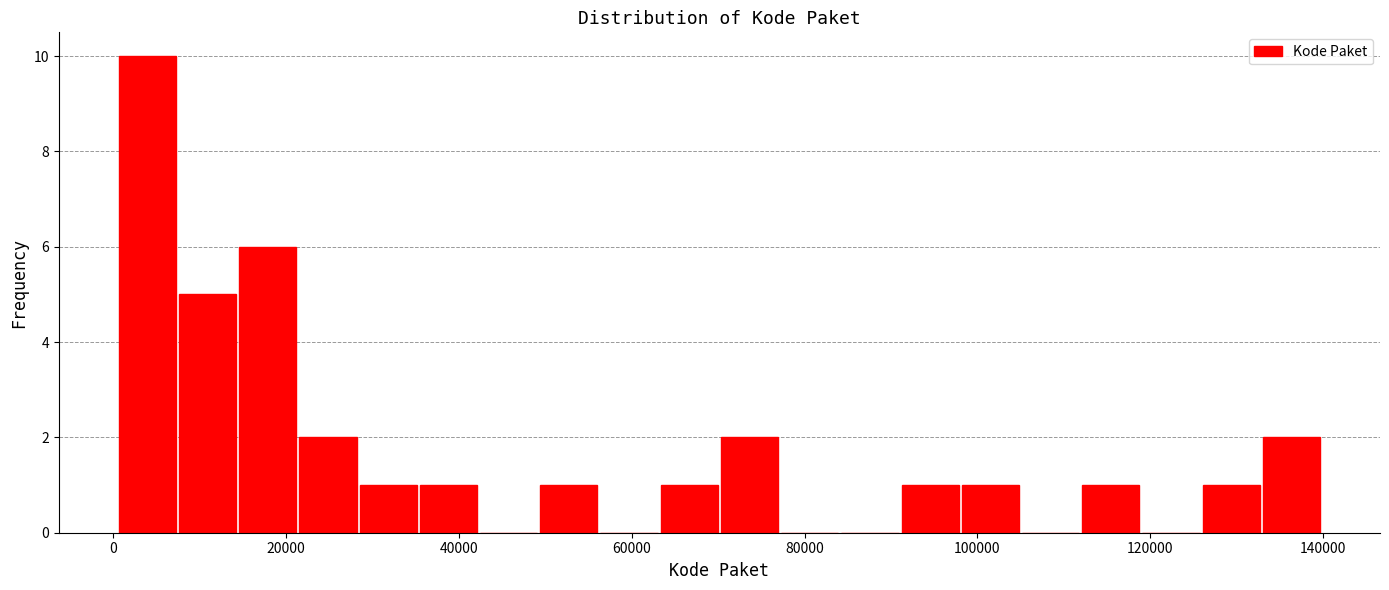

Around what value on the x-axis is the tallest bar? Give the approximate position of its centre, as read against the axis.

4000